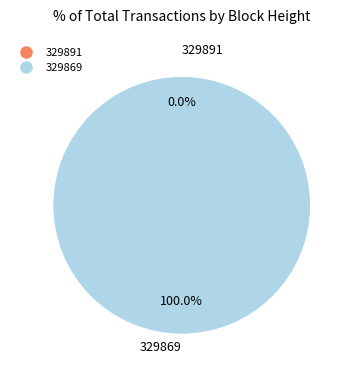

How many slices are in this pie chart?

2